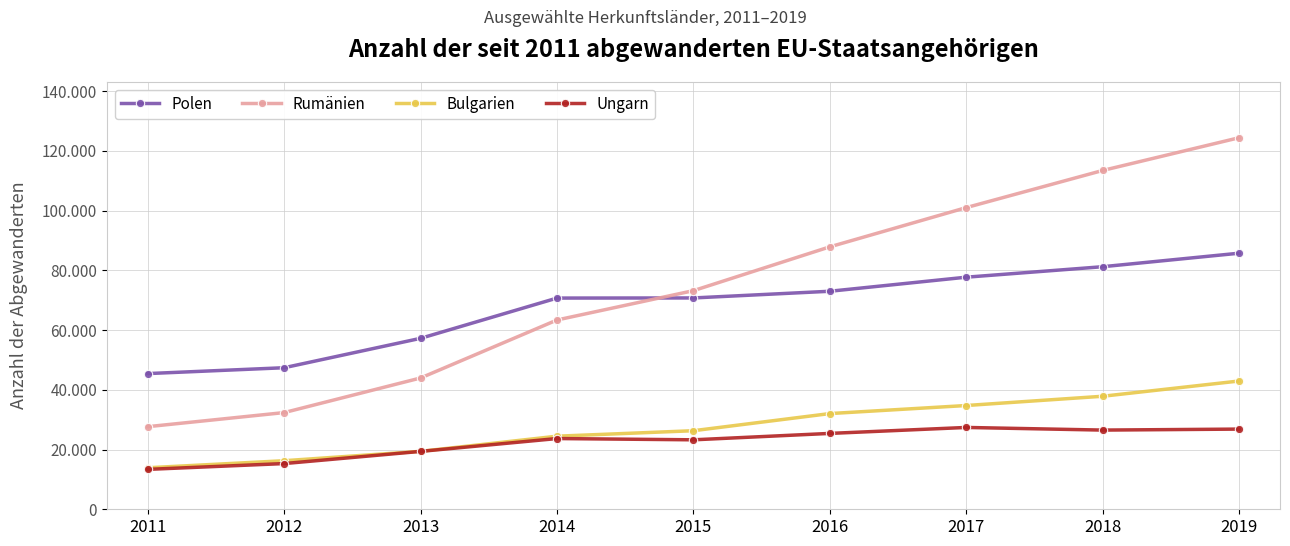

At which category is the sum across all series the highest?

2019